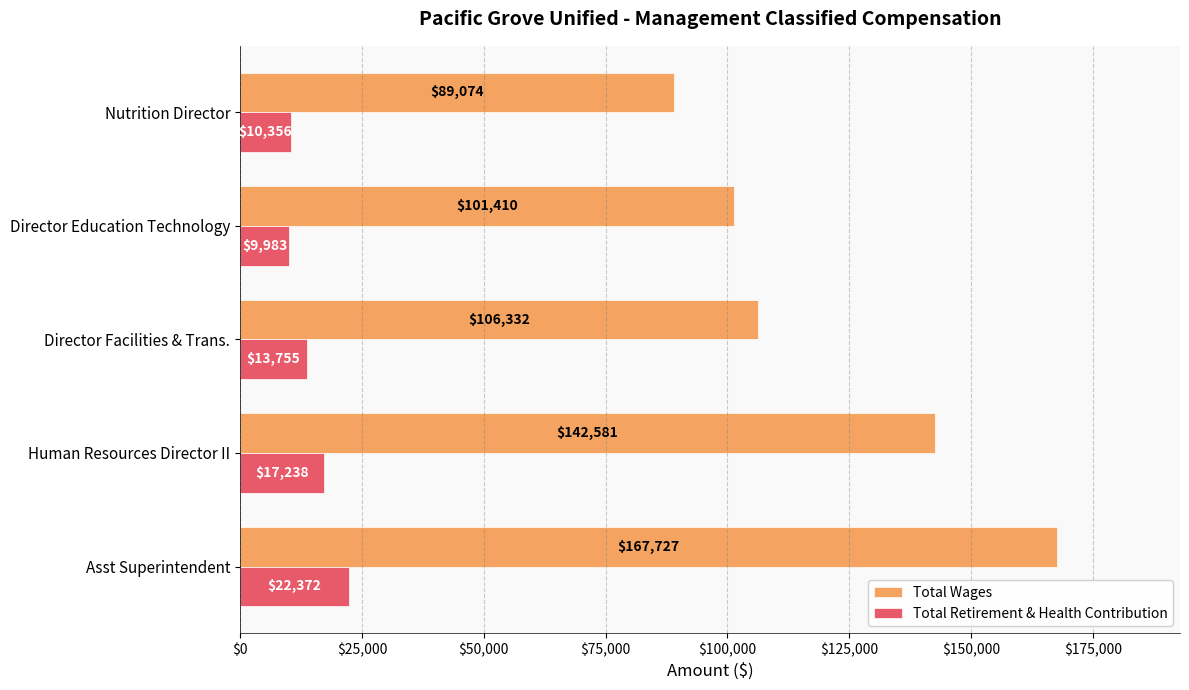

At which category is the sum across all series the highest?

Asst Superintendent